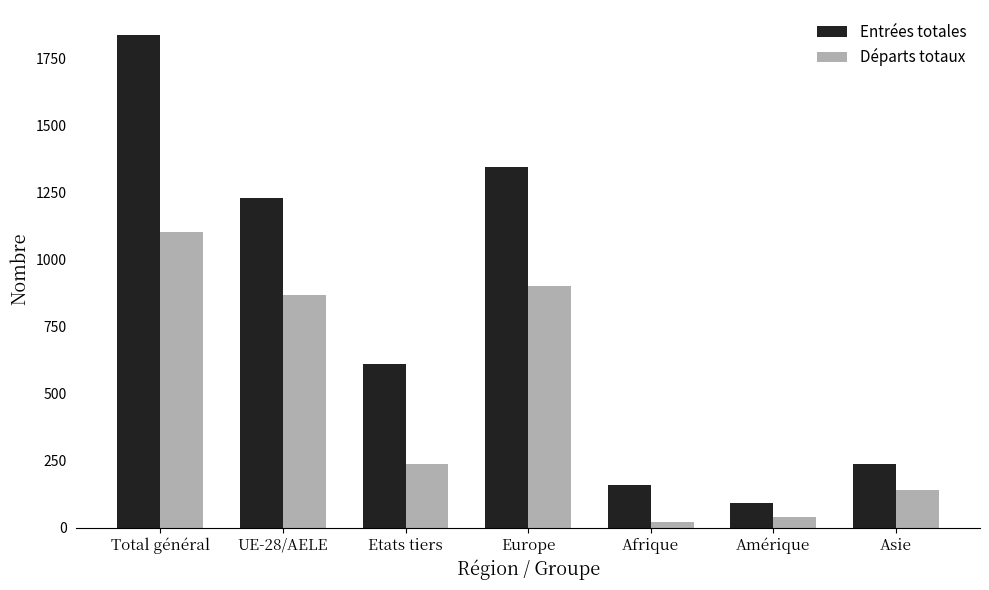

Rank the series by their average value, from lowest to highest.

Départs totaux, Entrées totales